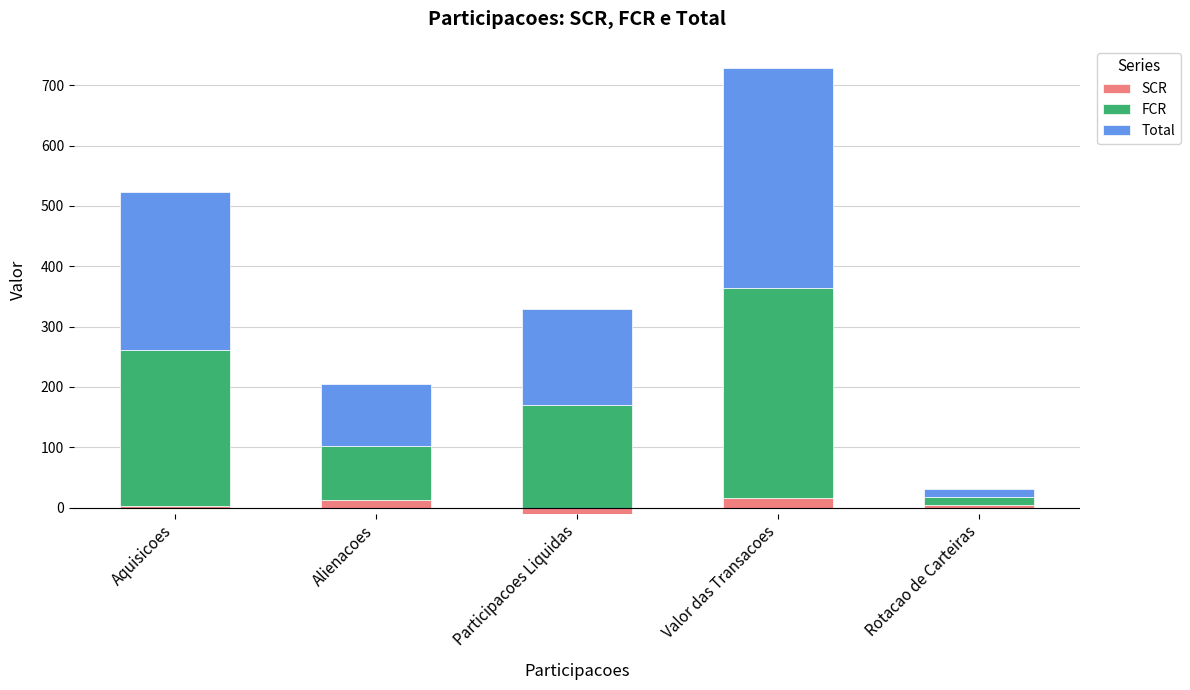

What is the label of the 4th bar from the right?

Alienacoes